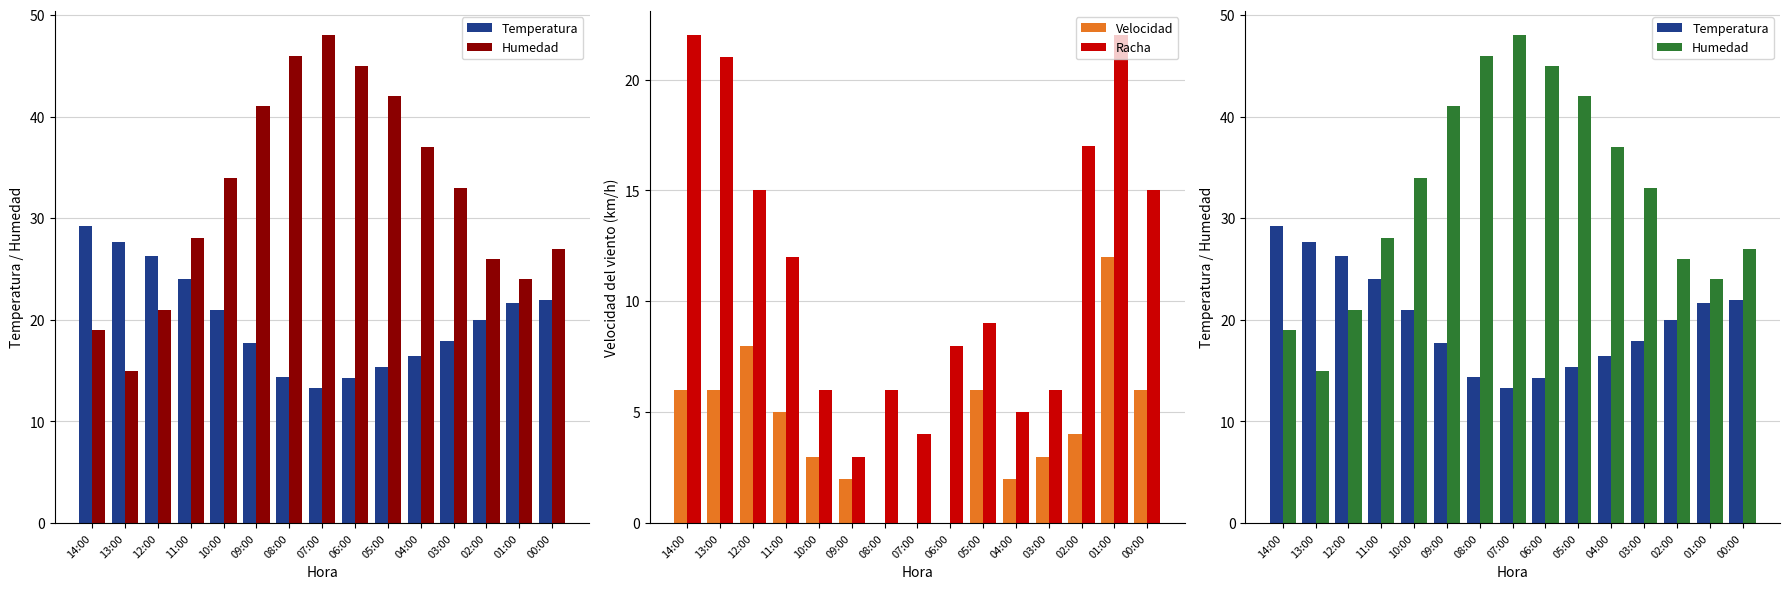

Rank the series at 02:00 from lowest to highest value.

Velocidad, Racha, Temperatura, Humedad